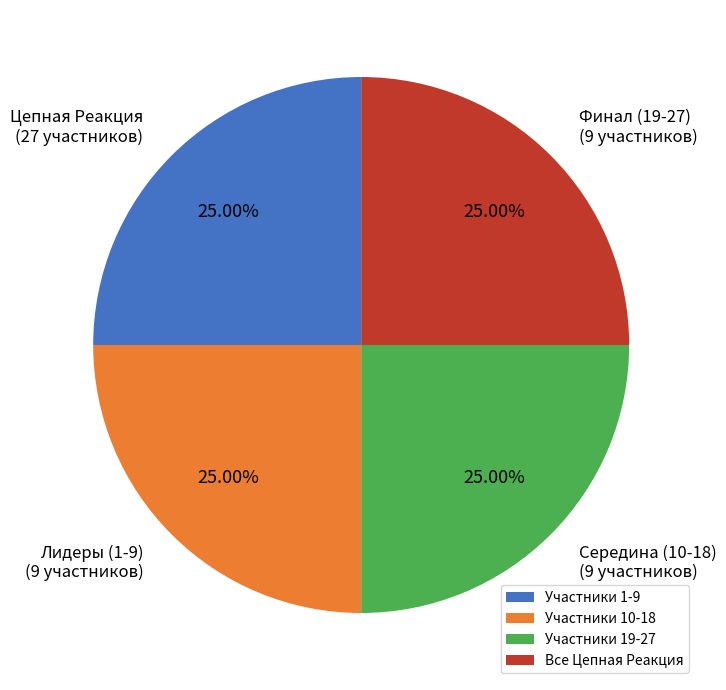

What is the ratio of the value at Участники 1-9 to the value at Участники 10-18?

1.0